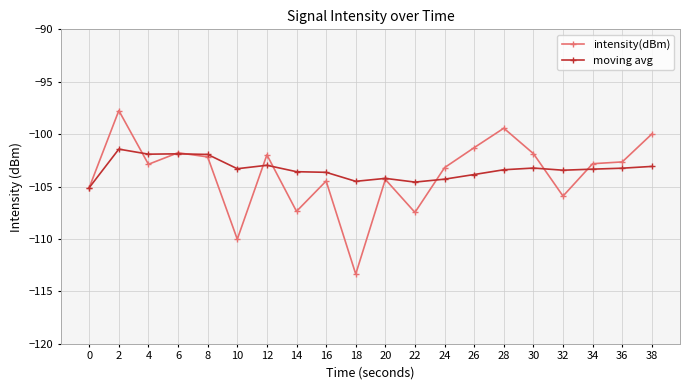

At which label does moving avg first exceed -103?

2